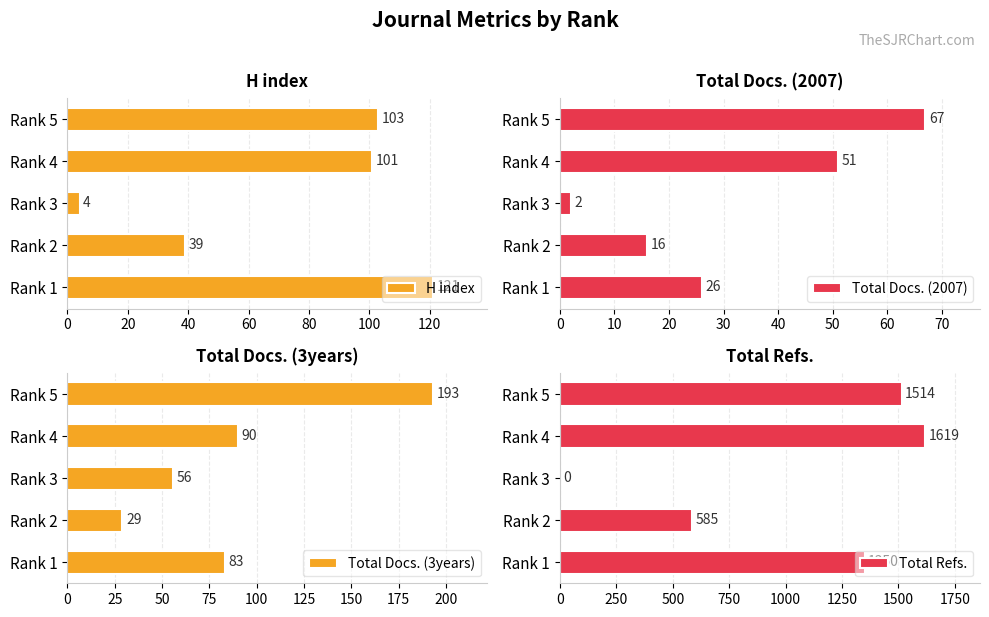

Reading left to right, what are all the values shown in this chart?

H index: 121	39	4	101	103
Total Docs. (2007): 26	16	2	51	67
Total Docs. (3years): 83	29	56	90	193
Total Refs.: 1350	585	0	1619	1514